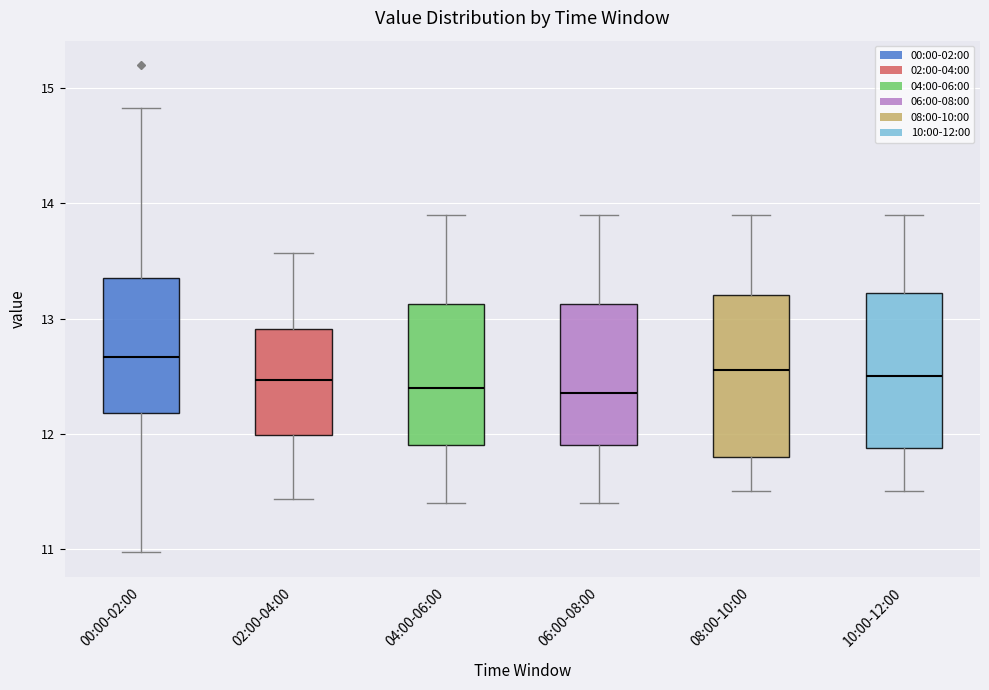

Reading left to right, transcribe this box plot: for each box, give where its median line is, the range the box spans, and where its two whiskers end, as read against the y-axis. The values are not printed on the chart, so give them approximately, as read against the axis.

00:00-02:00: median 12.7, box 12.2 to 13.3, whiskers 11.0 to 14.8
02:00-04:00: median 12.5, box 12.0 to 12.9, whiskers 11.4 to 13.6
04:00-06:00: median 12.4, box 11.9 to 13.1, whiskers 11.4 to 13.9
06:00-08:00: median 12.4, box 11.9 to 13.1, whiskers 11.4 to 13.9
08:00-10:00: median 12.6, box 11.8 to 13.2, whiskers 11.5 to 13.9
10:00-12:00: median 12.5, box 11.9 to 13.2, whiskers 11.5 to 13.9